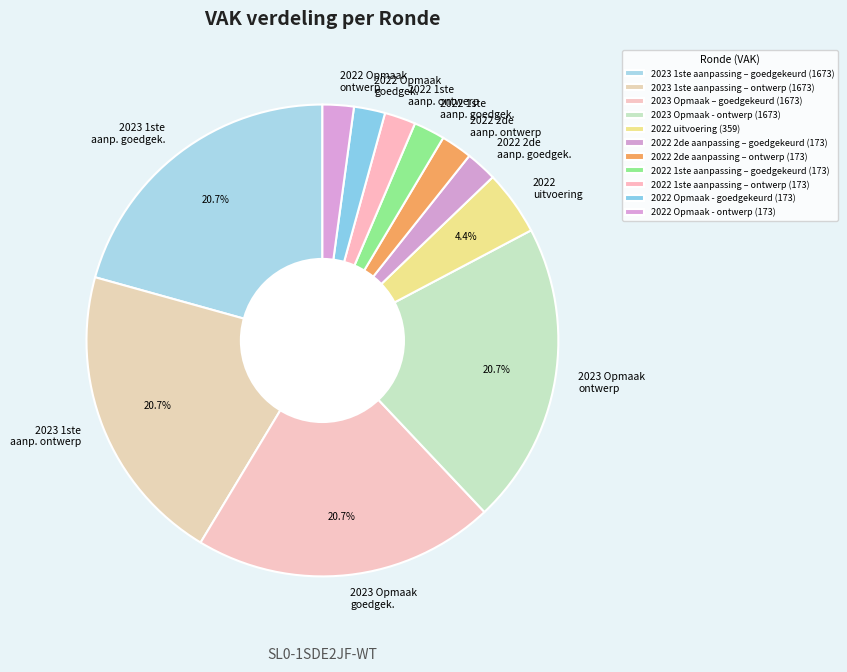

What portion of the pie excludes 2023 1ste aanpassing – ontwerp?

79.3%